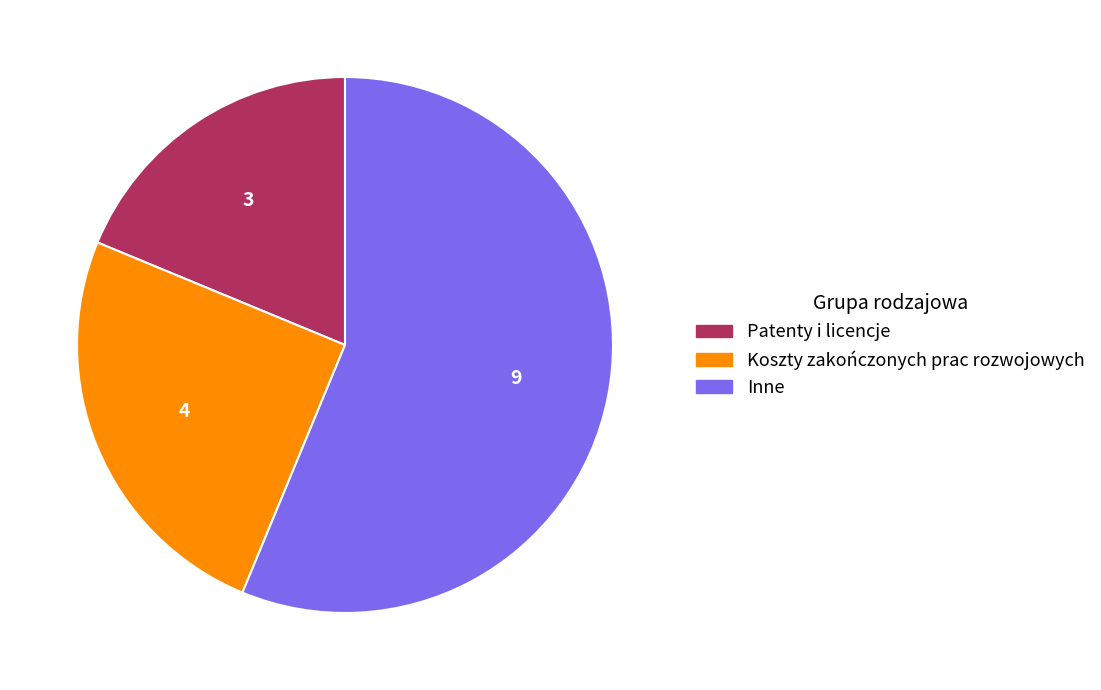

True or false: Patenty i licencje accounts for 19% of the total.

True